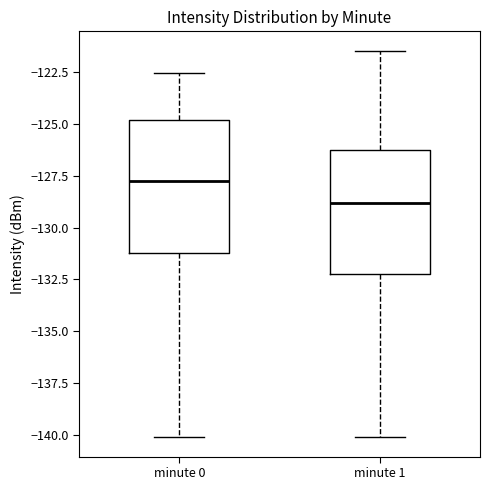

Where does the upper whisker of the box for minute 0 end on the y-axis? The values are not printed on the chart, so give them approximately, as read against the axis.

-122.5